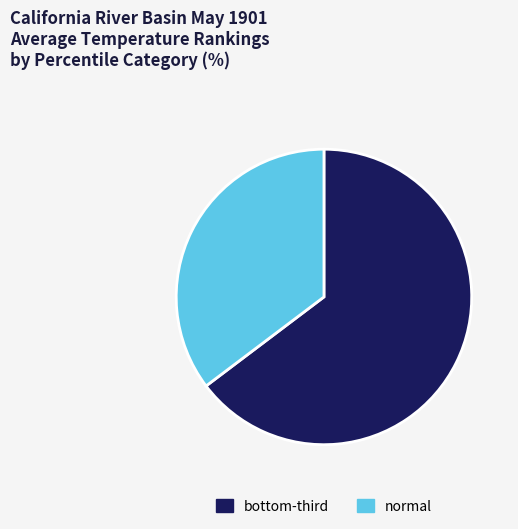

Which slice is the smallest?

normal